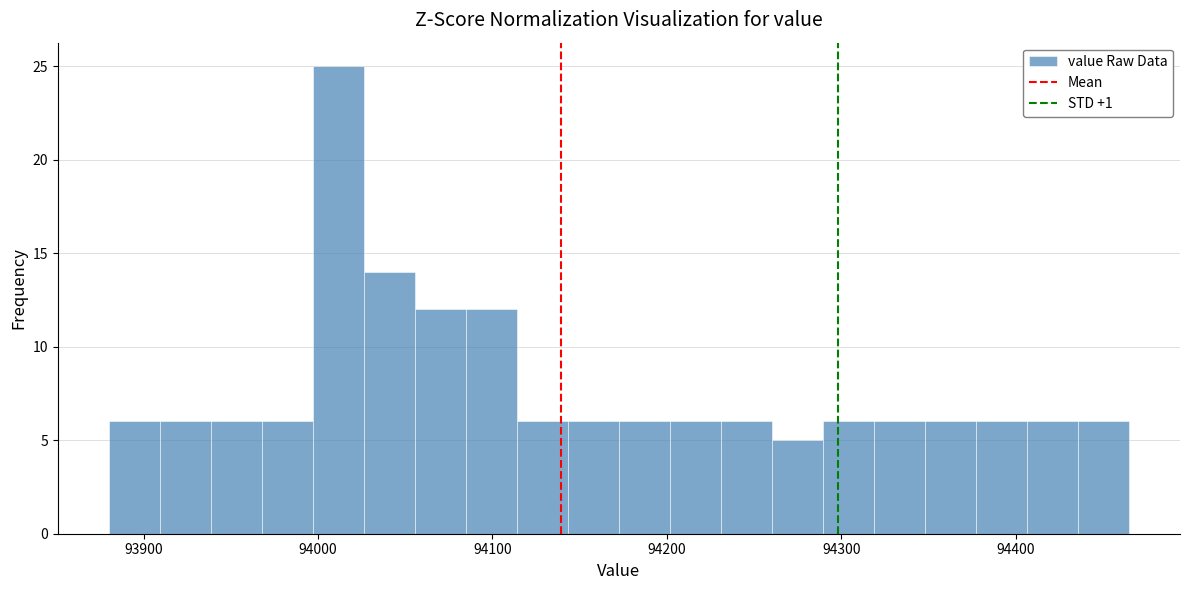

Around what value on the x-axis is the tallest bar? Give the approximate position of its centre, as read against the axis.

94010